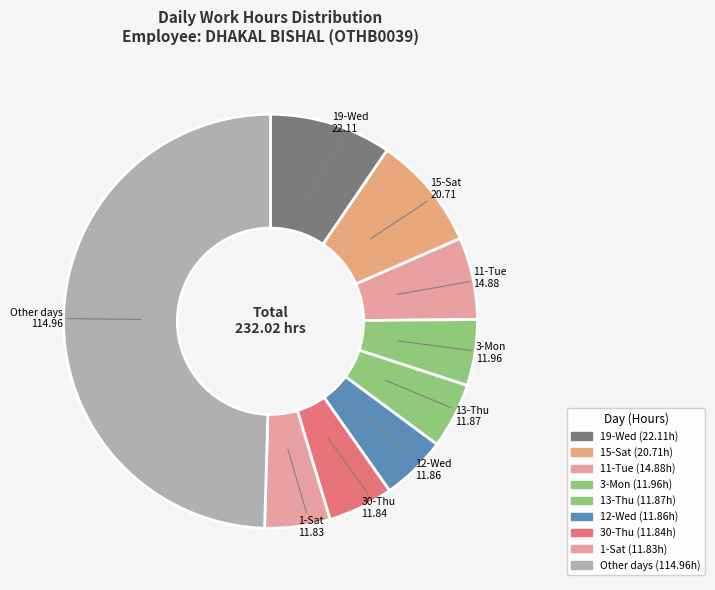

Is 30-Thu the majority of the pie?

No